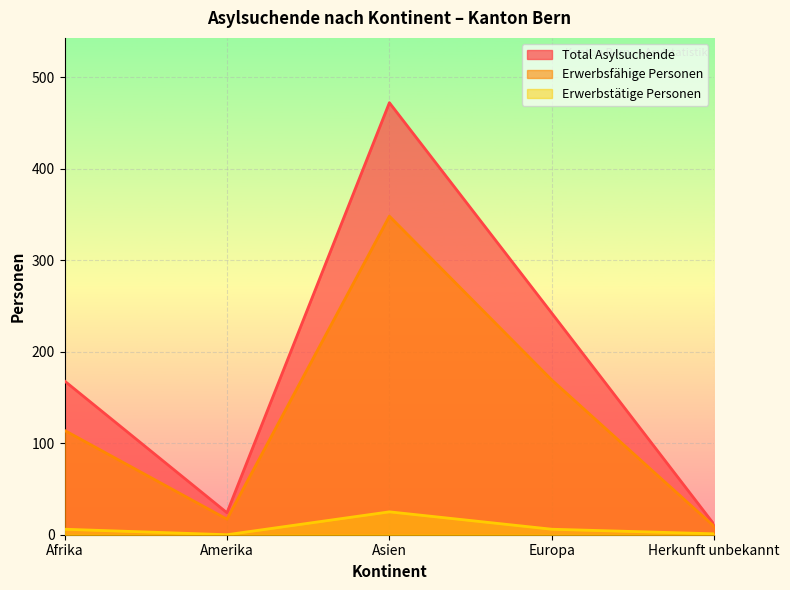

What is the maximum value for Total Asylsuchende?

472